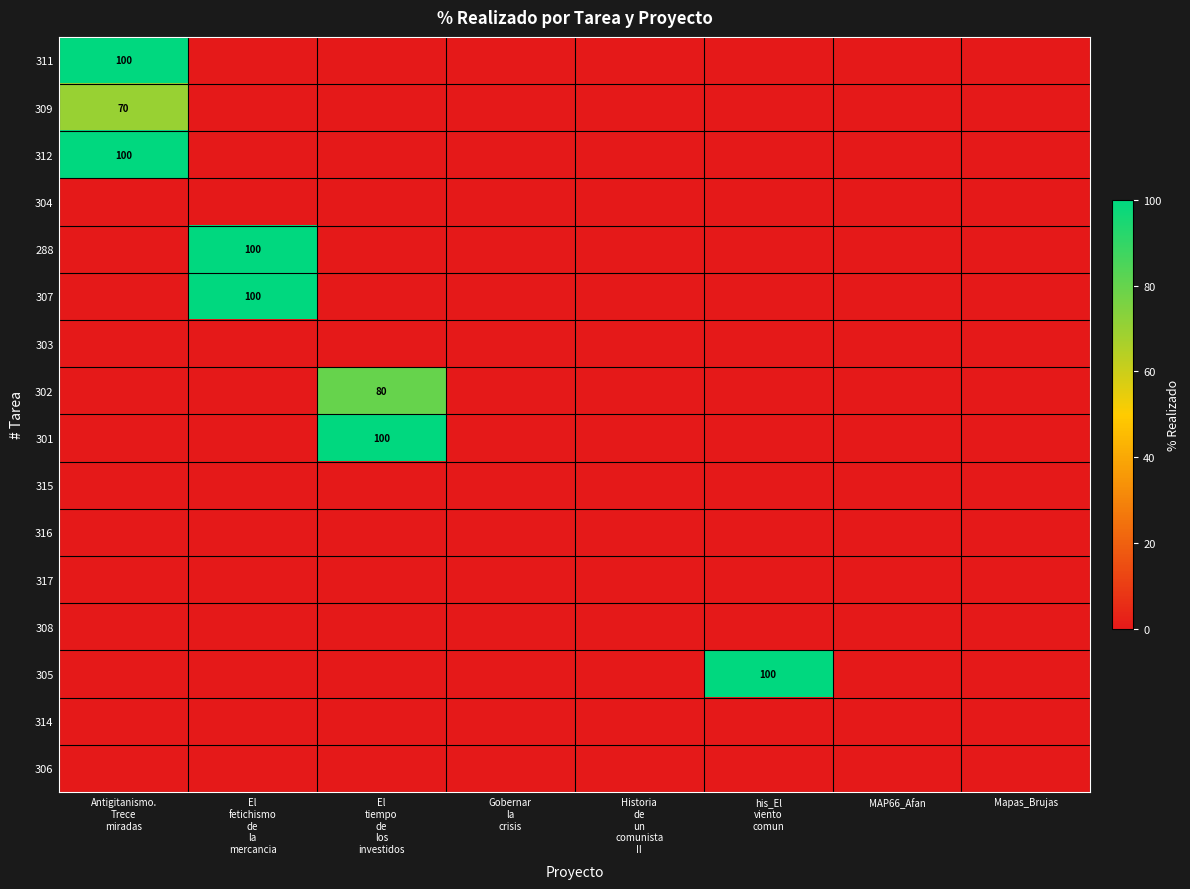

Between El
tiempo
de
los
investidos and Gobernar
la
crisis, which is larger?

El
tiempo
de
los
investidos